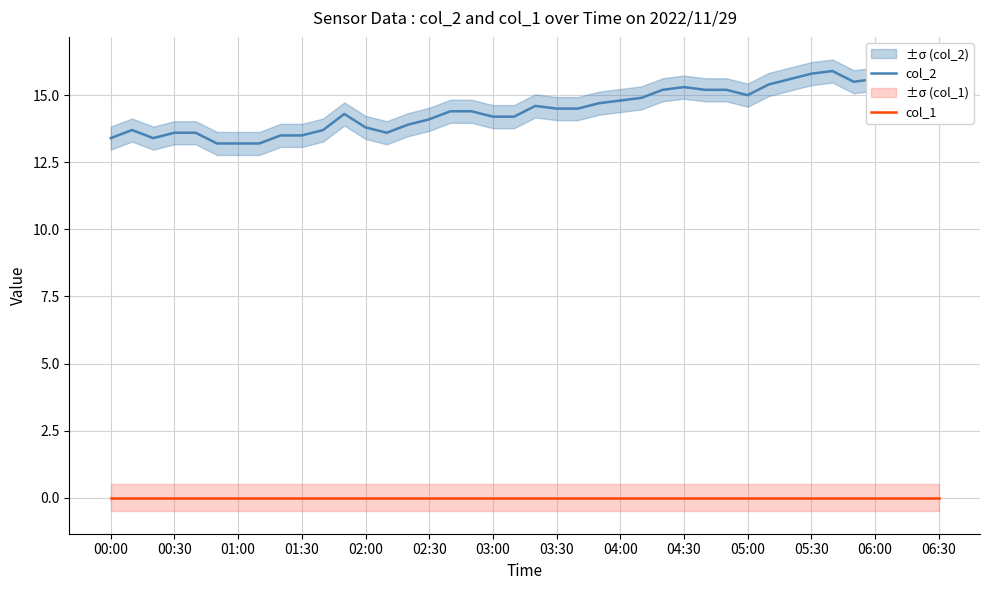

What is the total value across all series at 06:30?

13.6